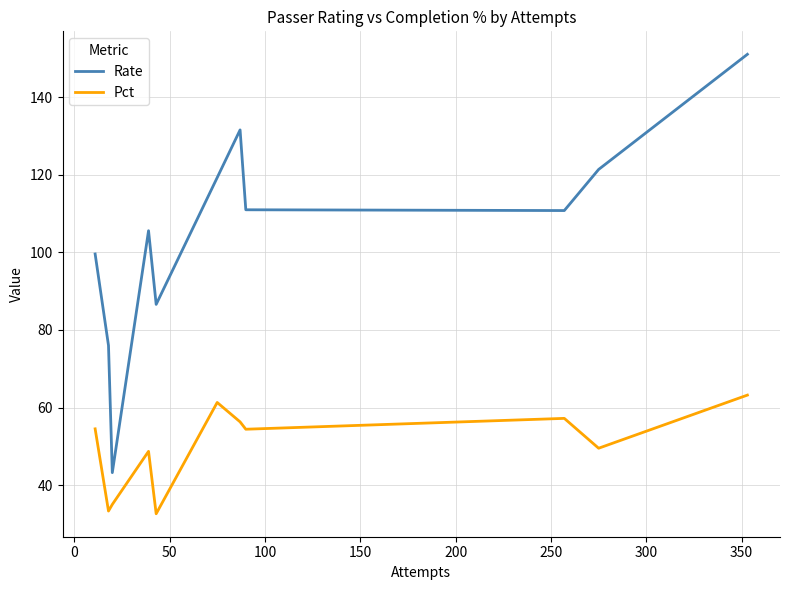

What is the maximum value shown in the chart?

151.1